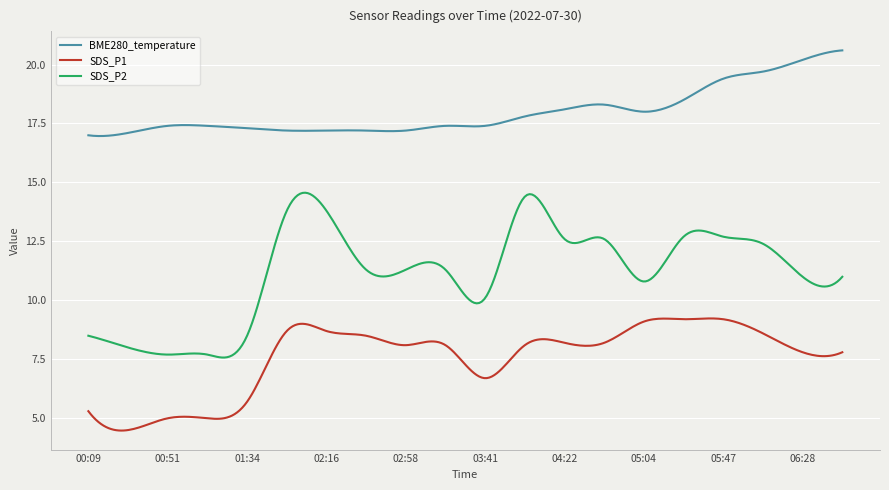

True or false: SDS_P1 and BME280_temperature intersect in this chart.

False